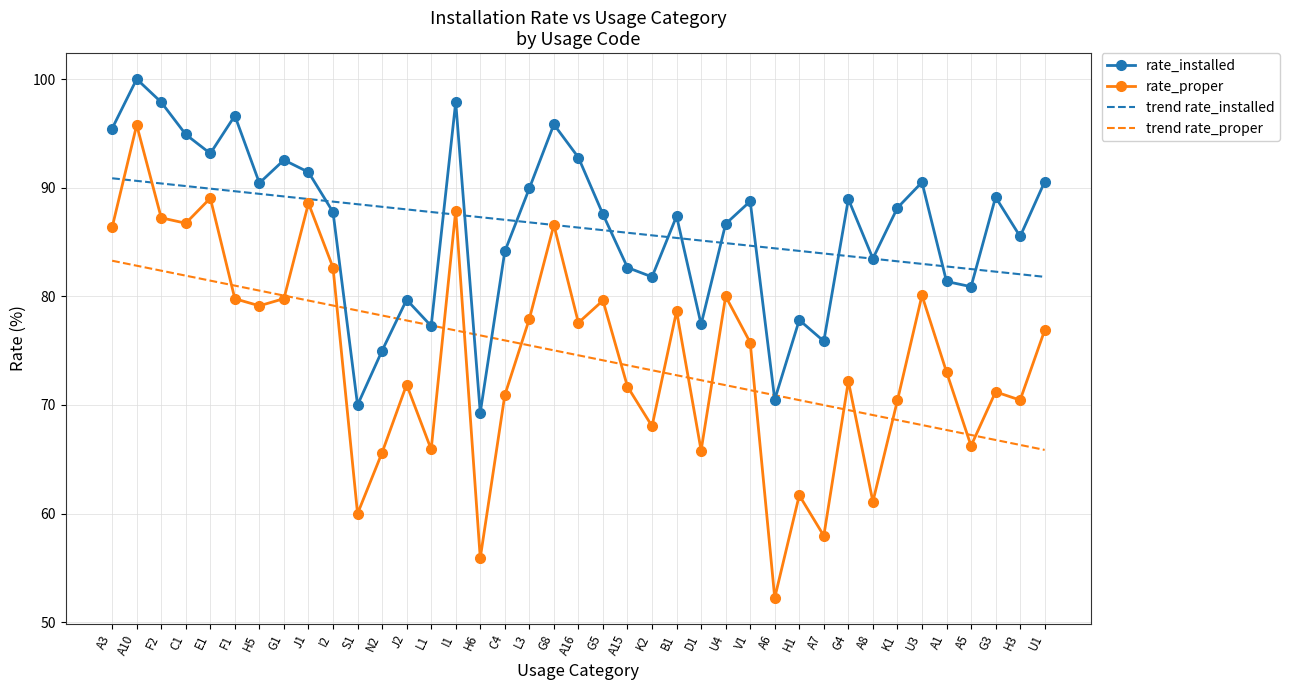

Which series changed the most between F2 and H6?

rate_proper